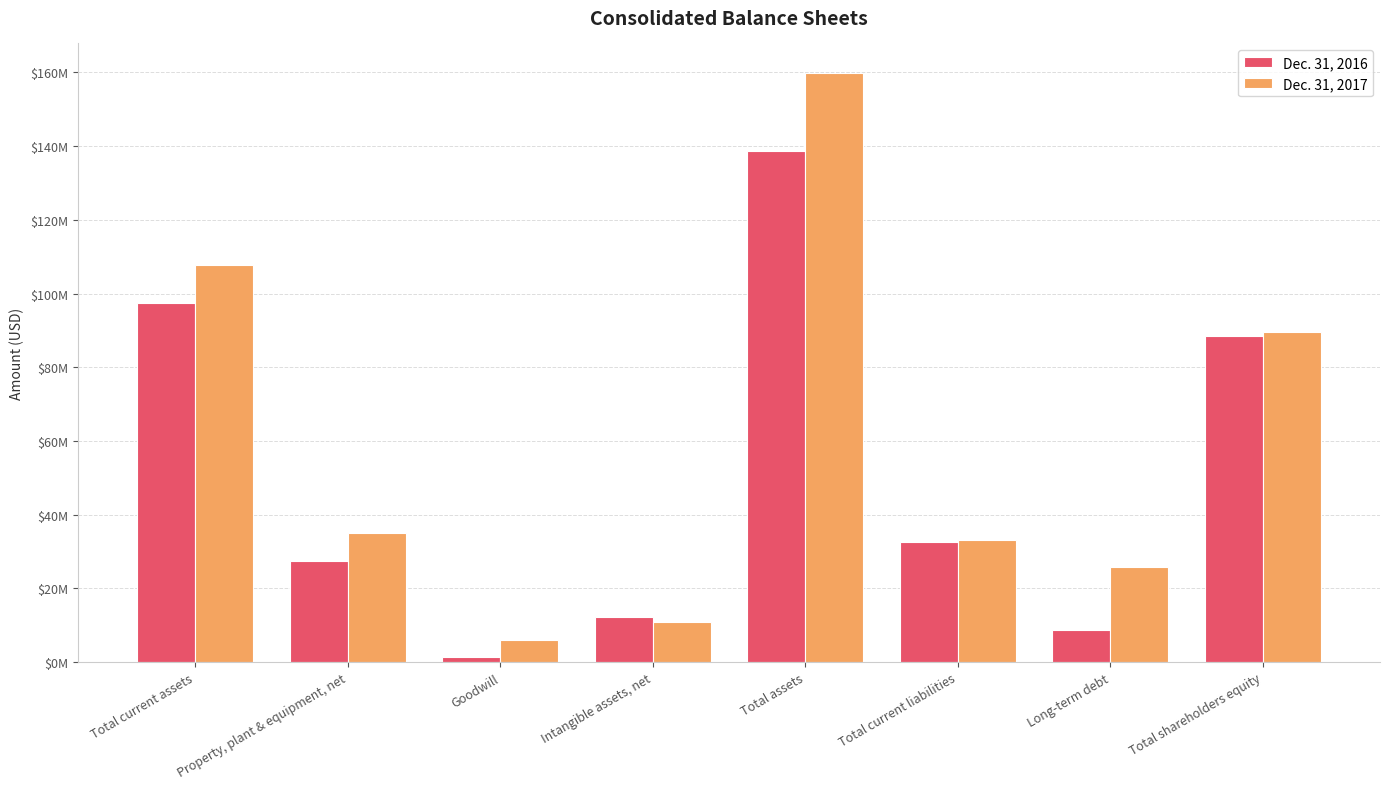

Is it true that Dec. 31, 2017 equals 10851598 at Property, plant & equipment, net?

False